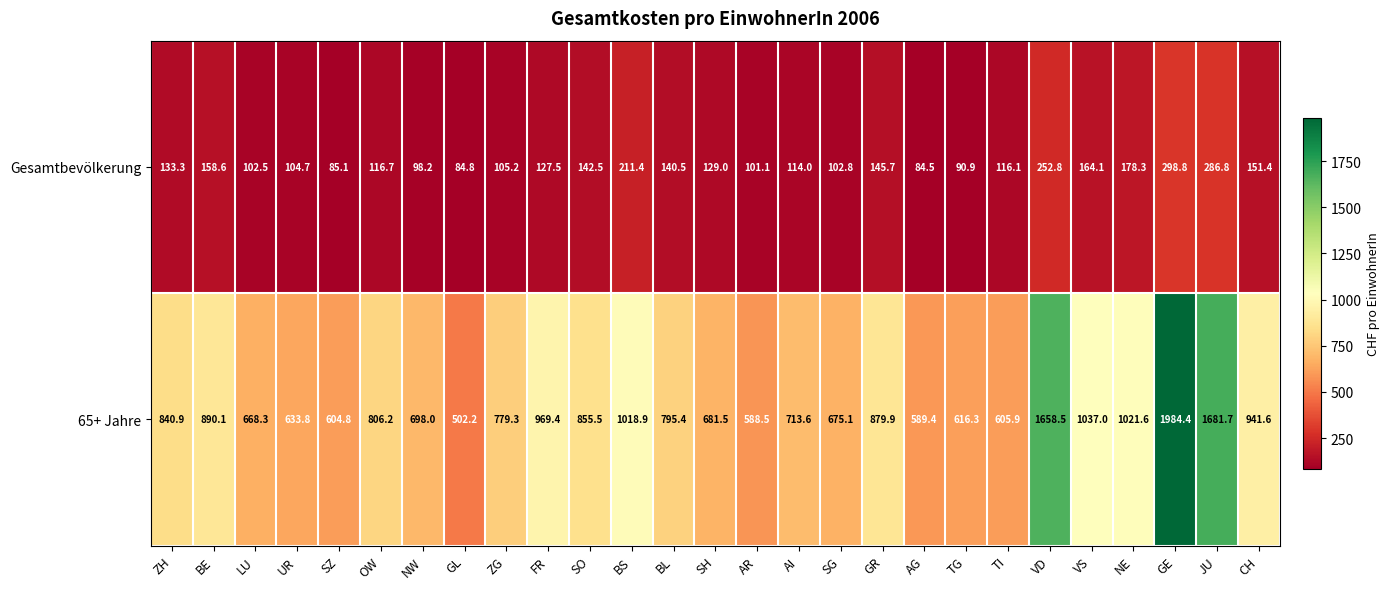

Which series has the widest spread of values?

65+ Jahre